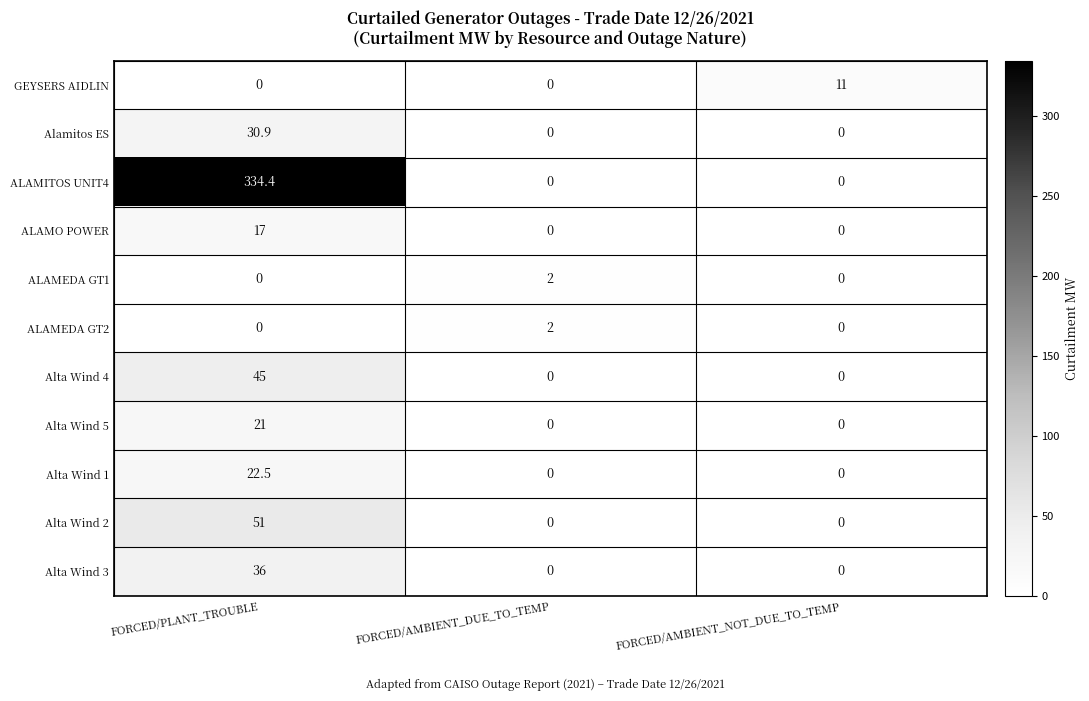

How many data points does each series have?

3